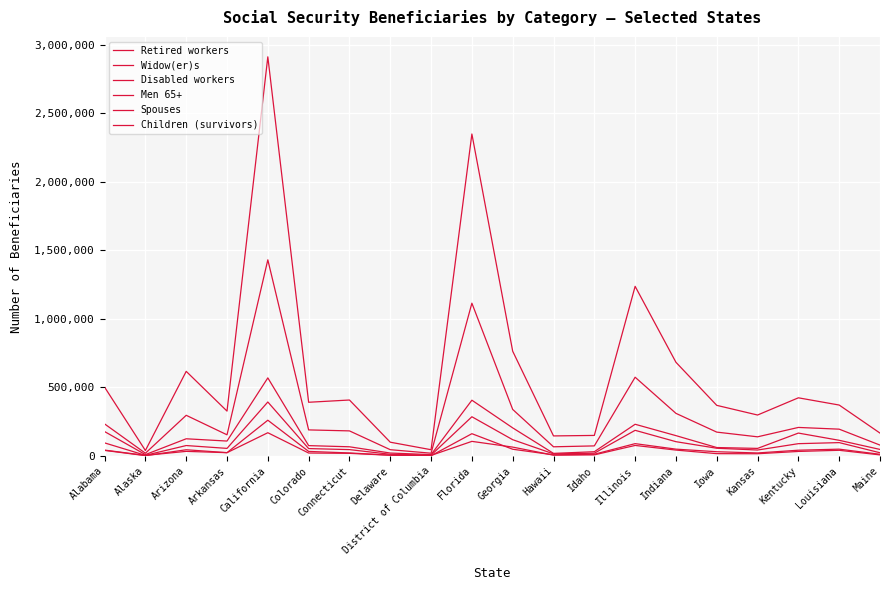

Is it true that Children (survivors) equals 17003 at Illinois?

False